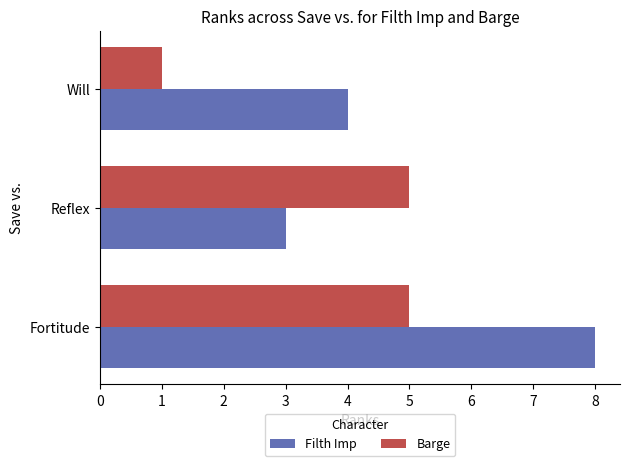

Is it true that Filth Imp equals 7 at Will?

False